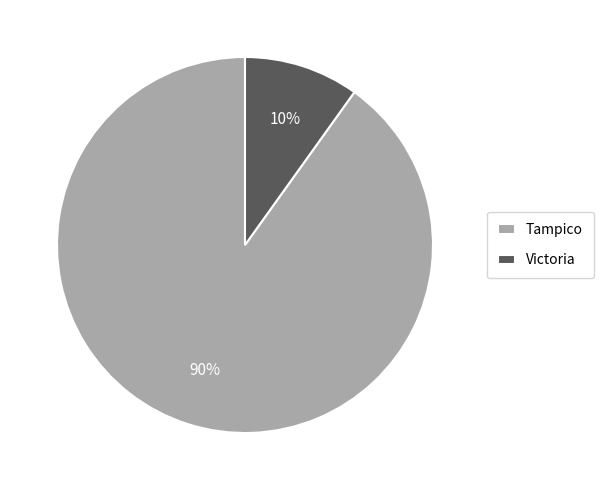

The Tampico slice represents 90% of the pie. True or false?

True